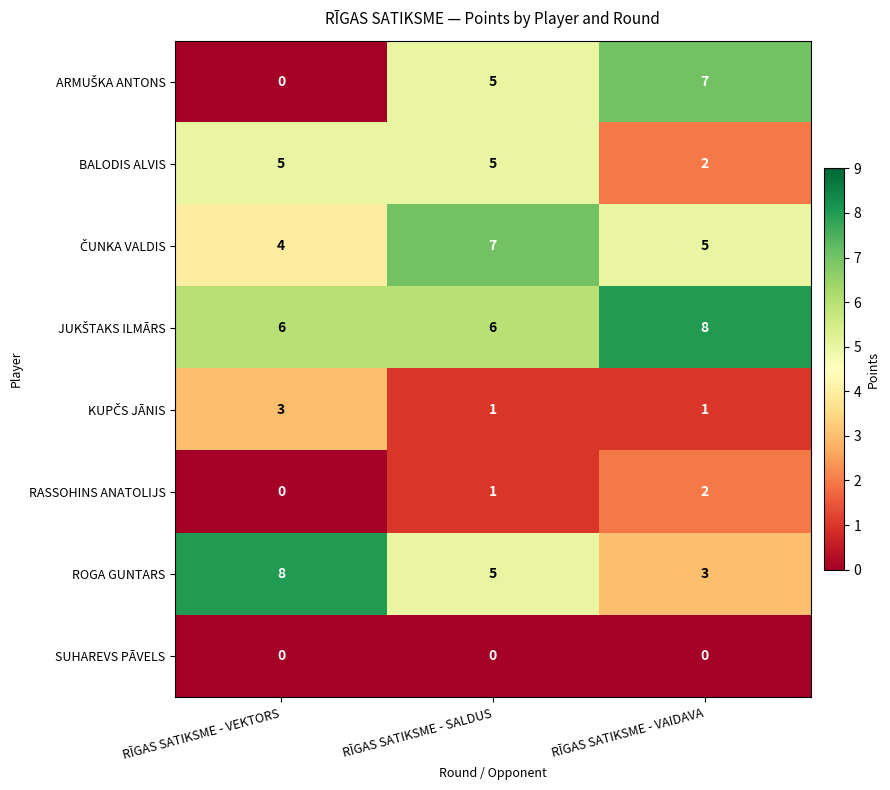

What is the difference between the maximum and minimum values in the ROGA GUNTARS series?

5